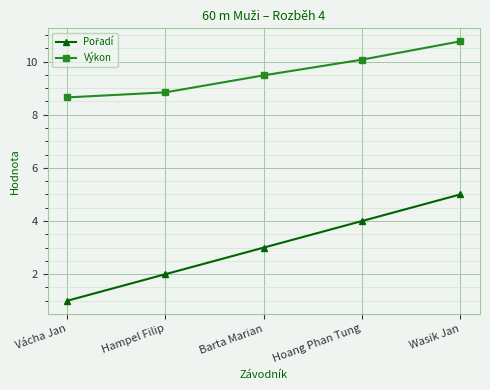

How many data points in Výkon are above 9?

3